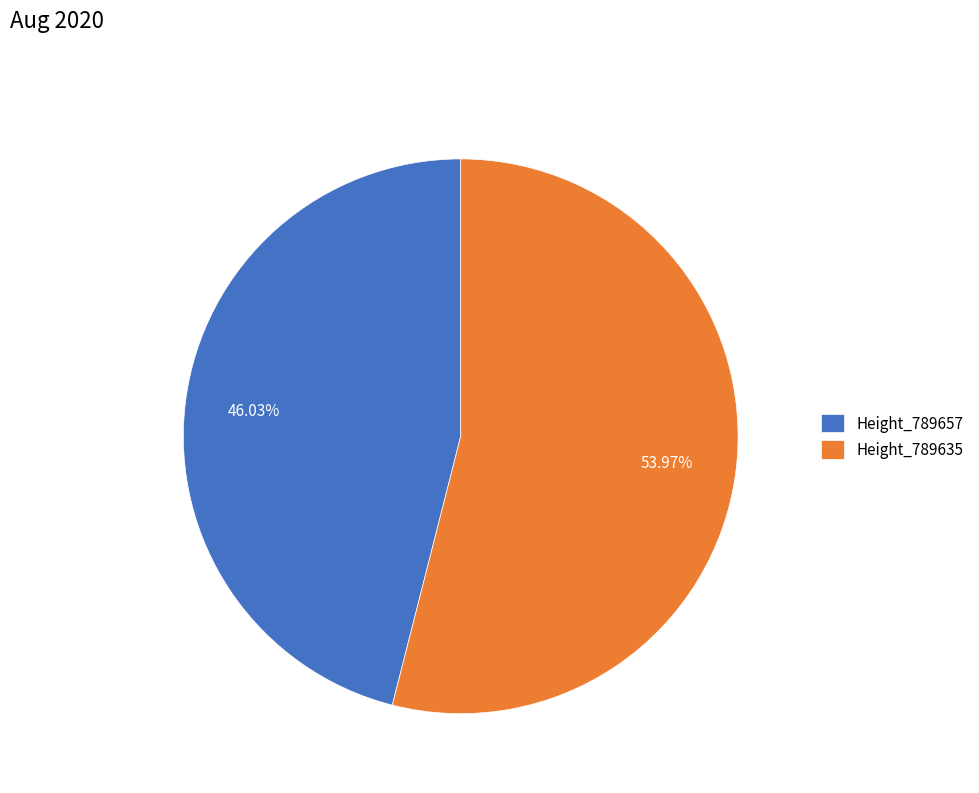

Is the sum of Height_789657 and Height_789635 greater than half?

Yes